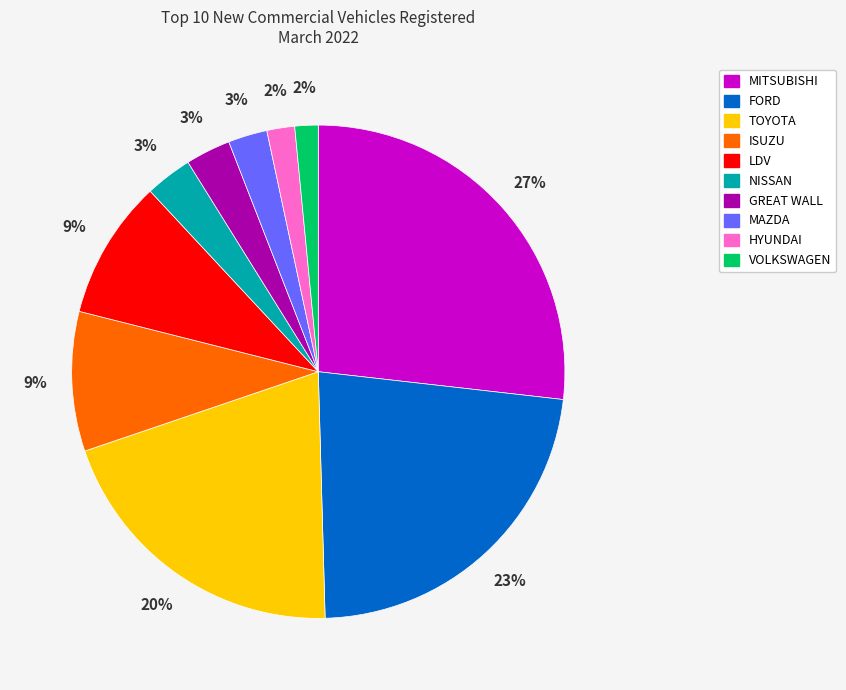

Which has a higher value, VOLKSWAGEN or MAZDA?

MAZDA